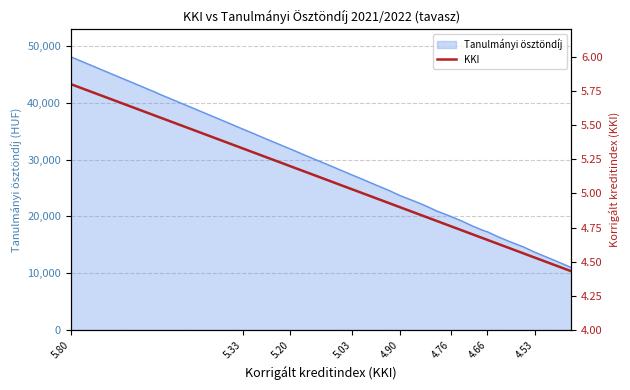

What is the maximum value shown in the chart?

5.8